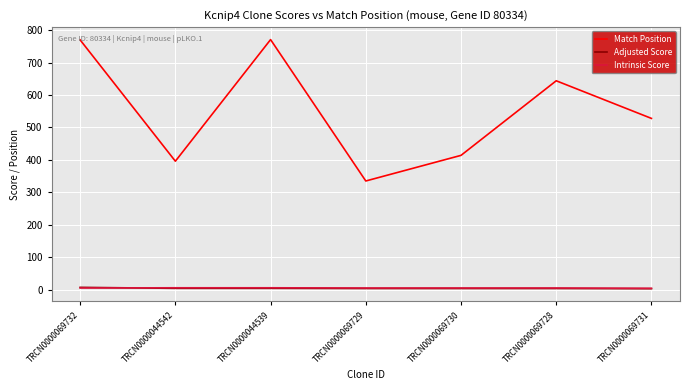

Which series has the largest total across all categories?

Match Position